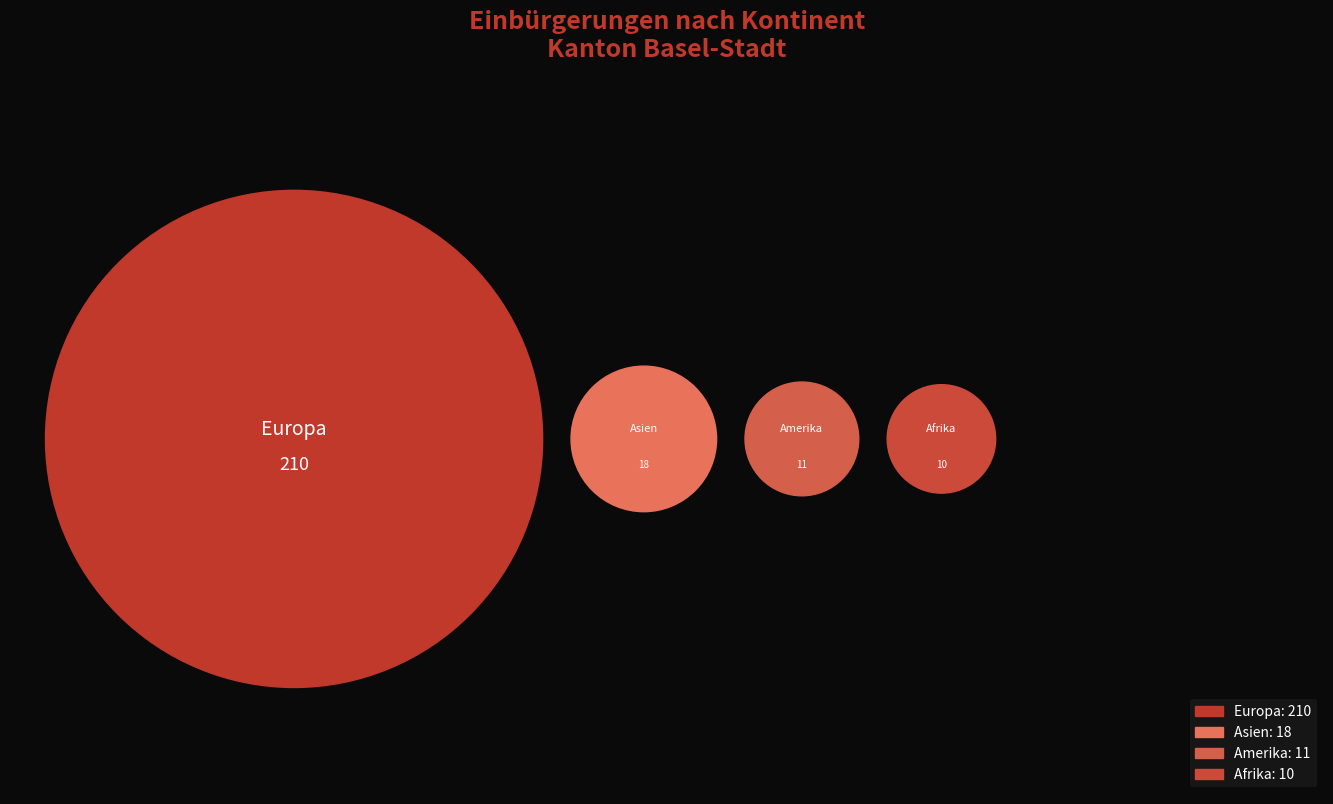

To the nearest percent, what percentage of the pie is Afrika?

4%